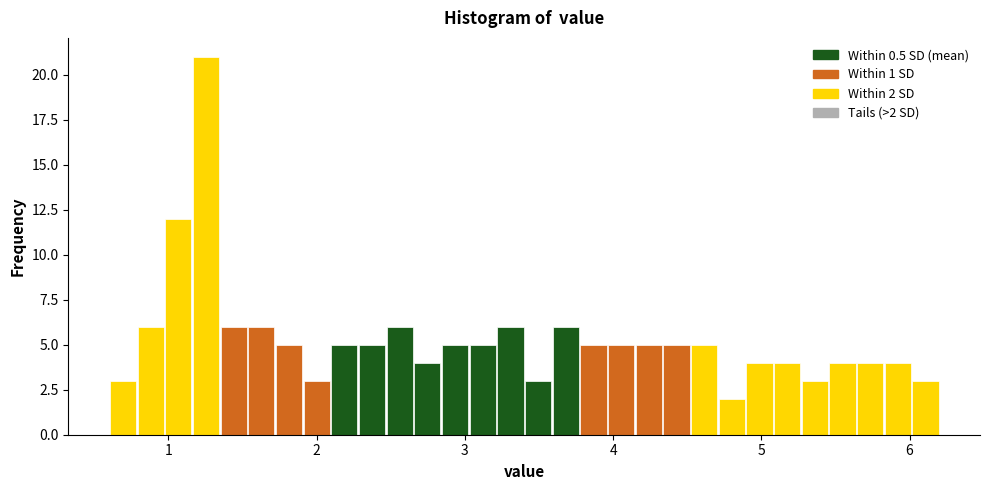

Read against the x-axis, roughly where is the centre of the tallest bar?

1.3